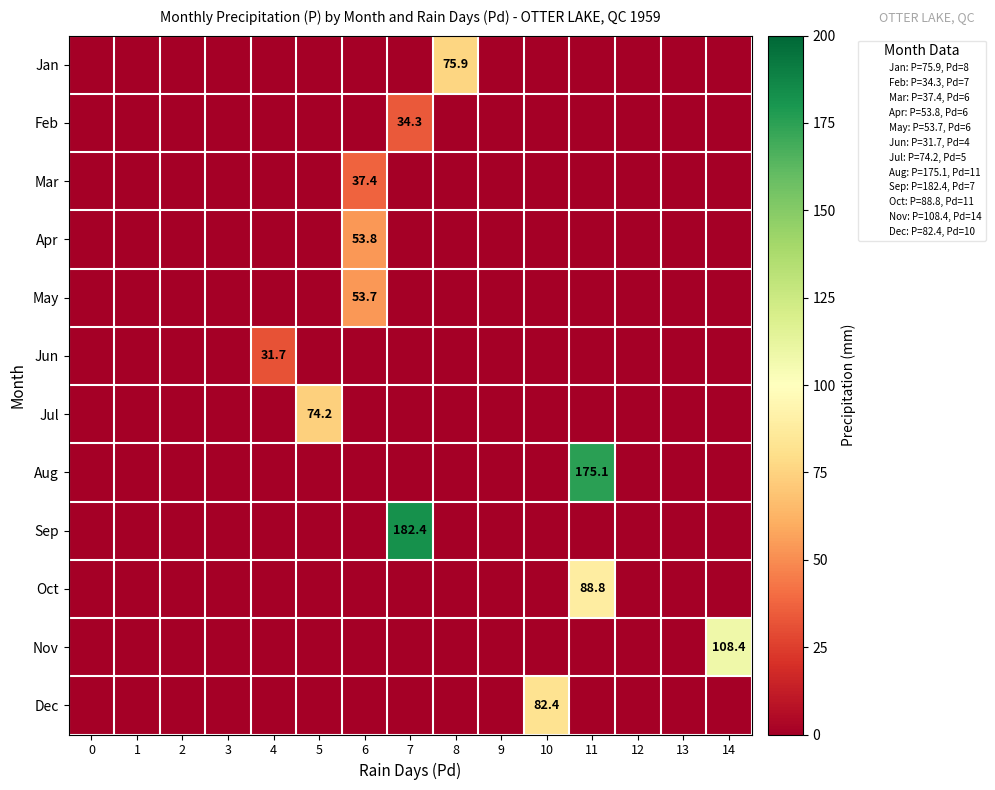

Rank the categories by Sep value from lowest to highest.

0, 1, 2, 3, 4, 5, 6, 8, 9, 10, 11, 12, 13, 14, 7